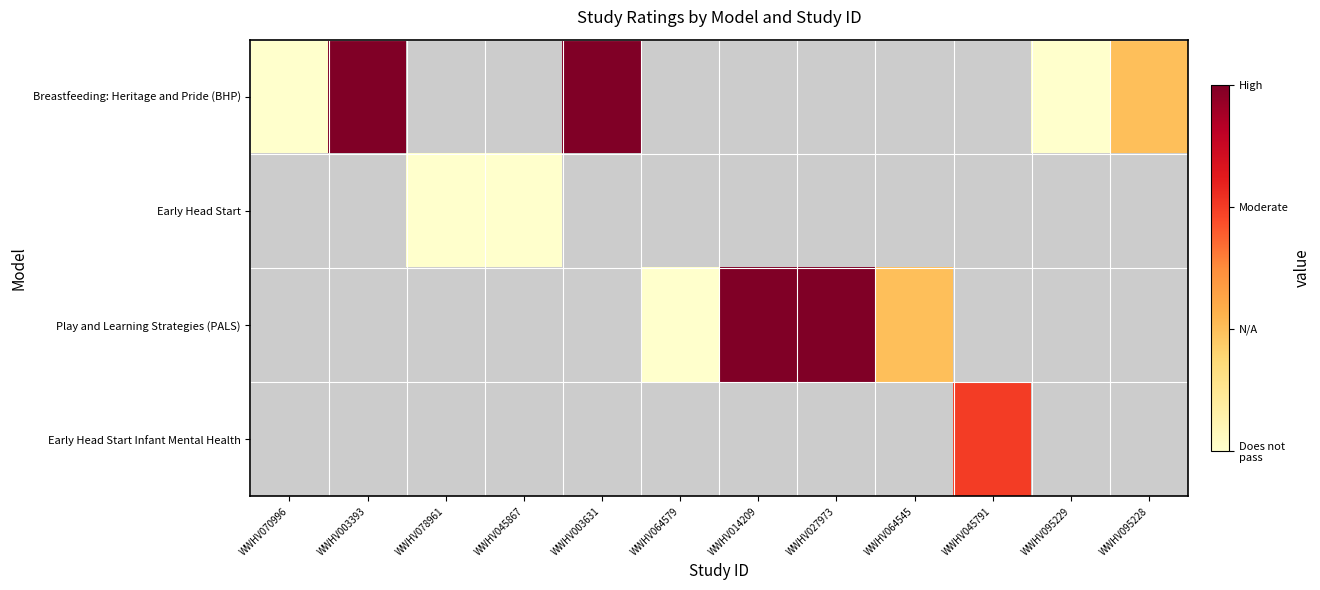

Reading left to right, transcribe all the data shown in this chart.

Breastfeeding: Heritage and Pride (BHP): WWHV070996=1	WWHV003393=4	WWHV078961=0	WWHV045867=0	WWHV003631=4	WWHV064579=0	WWHV014209=0	WWHV027973=0	WWHV064545=0	WWHV045791=0	WWHV095229=1	WWHV095228=2
Early Head Start: WWHV070996=0	WWHV003393=0	WWHV078961=1	WWHV045867=1	WWHV003631=0	WWHV064579=0	WWHV014209=0	WWHV027973=0	WWHV064545=0	WWHV045791=0	WWHV095229=0	WWHV095228=0
Play and Learning Strategies (PALS): WWHV070996=0	WWHV003393=0	WWHV078961=0	WWHV045867=0	WWHV003631=0	WWHV064579=1	WWHV014209=4	WWHV027973=4	WWHV064545=2	WWHV045791=0	WWHV095229=0	WWHV095228=0
Early Head Start Infant Mental Health: WWHV070996=0	WWHV003393=0	WWHV078961=0	WWHV045867=0	WWHV003631=0	WWHV064579=0	WWHV014209=0	WWHV027973=0	WWHV064545=0	WWHV045791=3	WWHV095229=0	WWHV095228=0